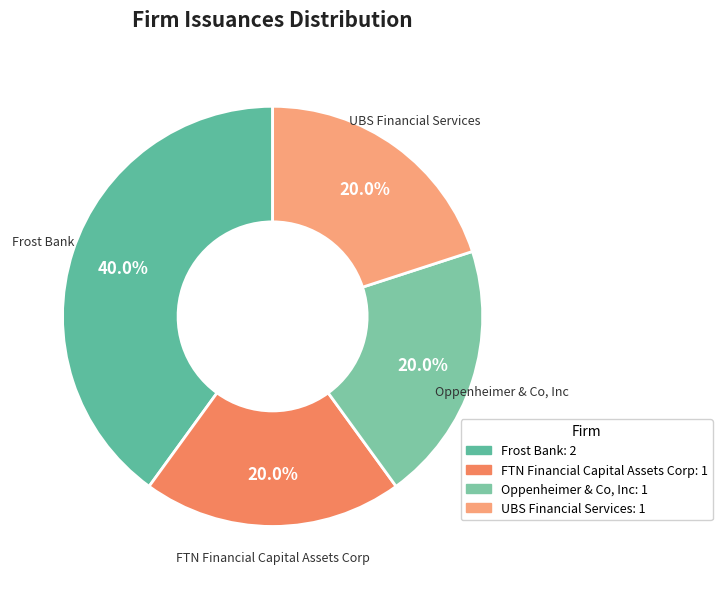

What percentage is the UBS Financial Services slice, to the nearest percent?

20%